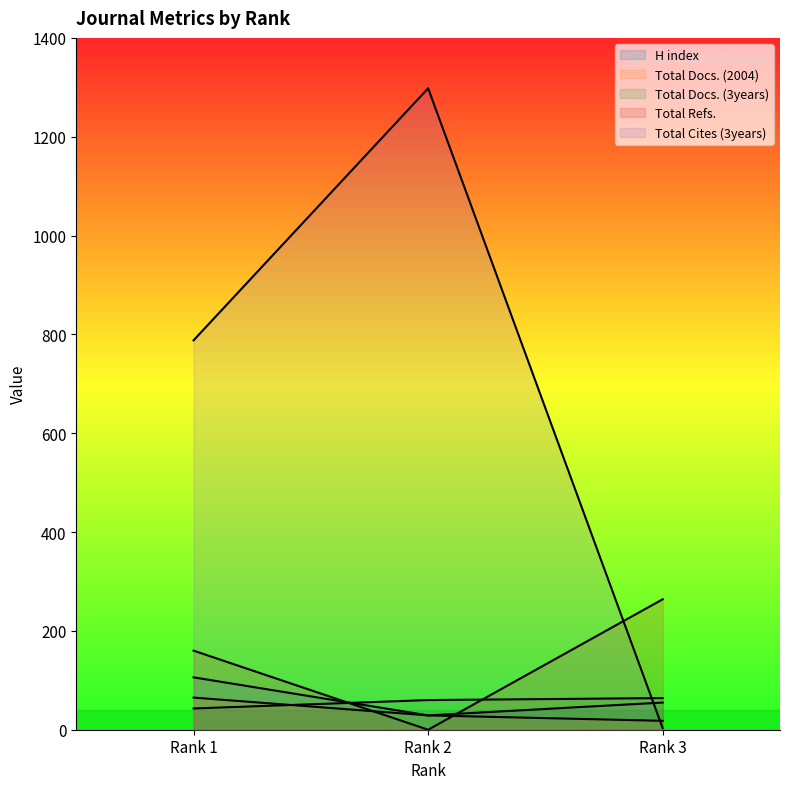

What is the greatest value displayed?

1298